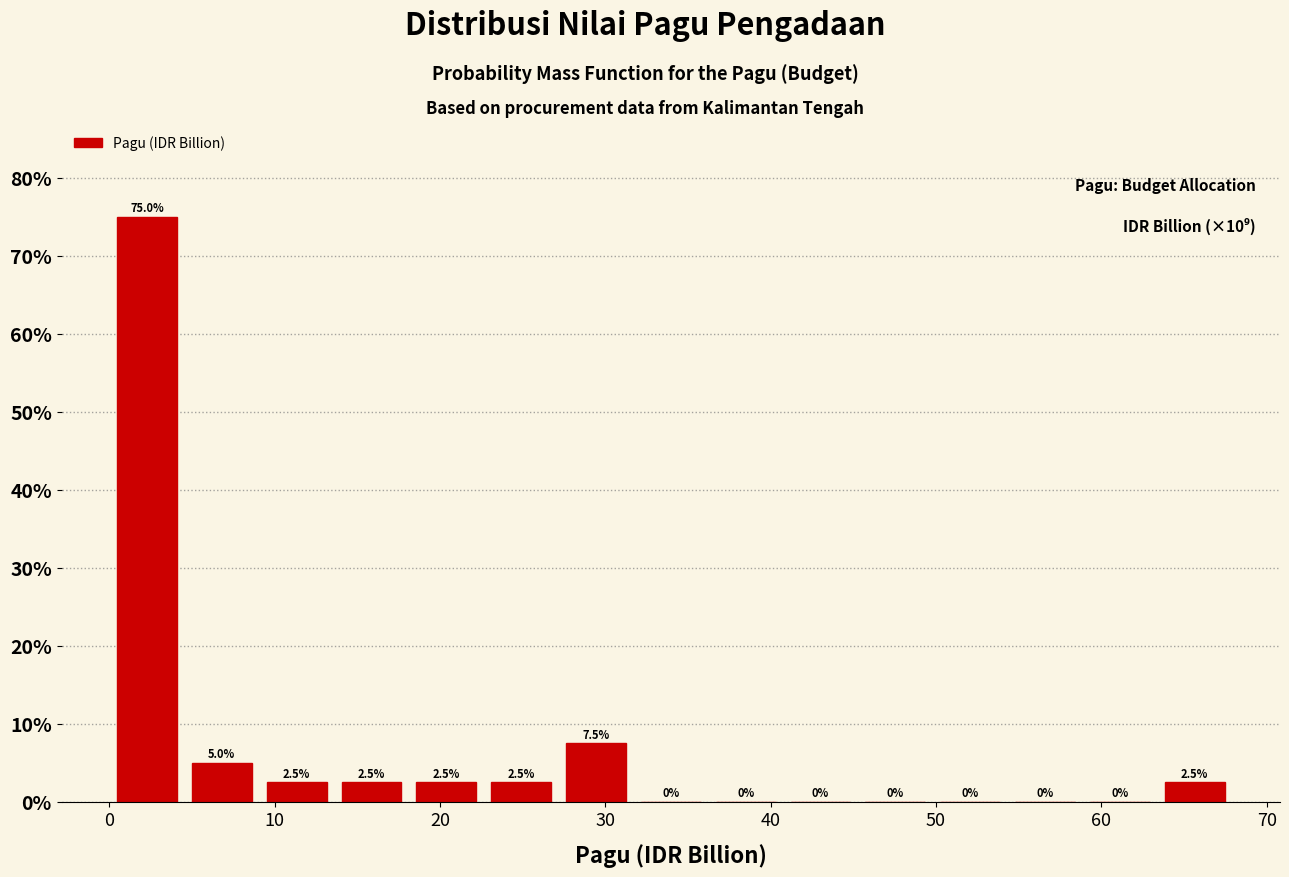

Over which range of the x-axis is the bar tallest?

0 to 5